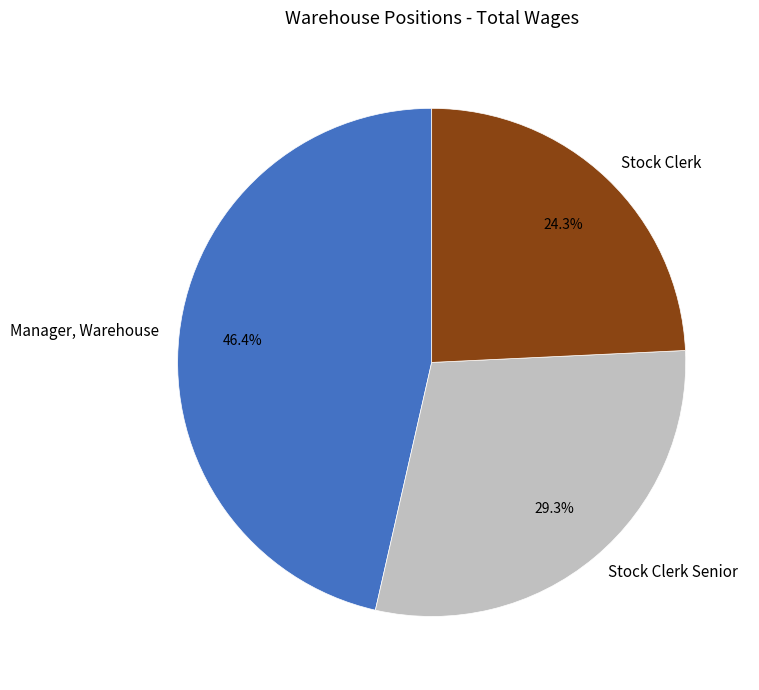

How many slices are in this pie chart?

3